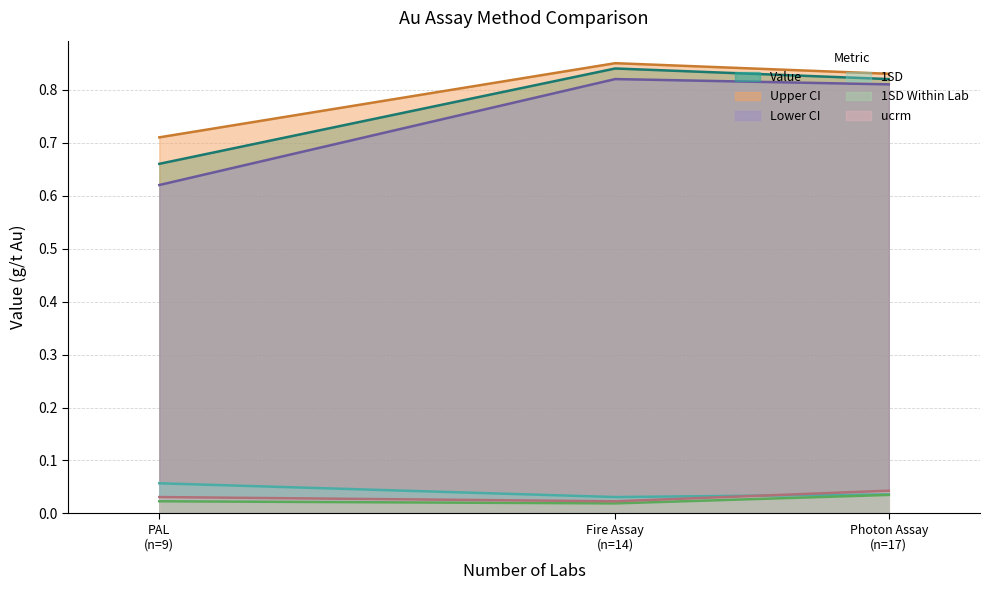

Which series has the widest spread of values?

Lower CI